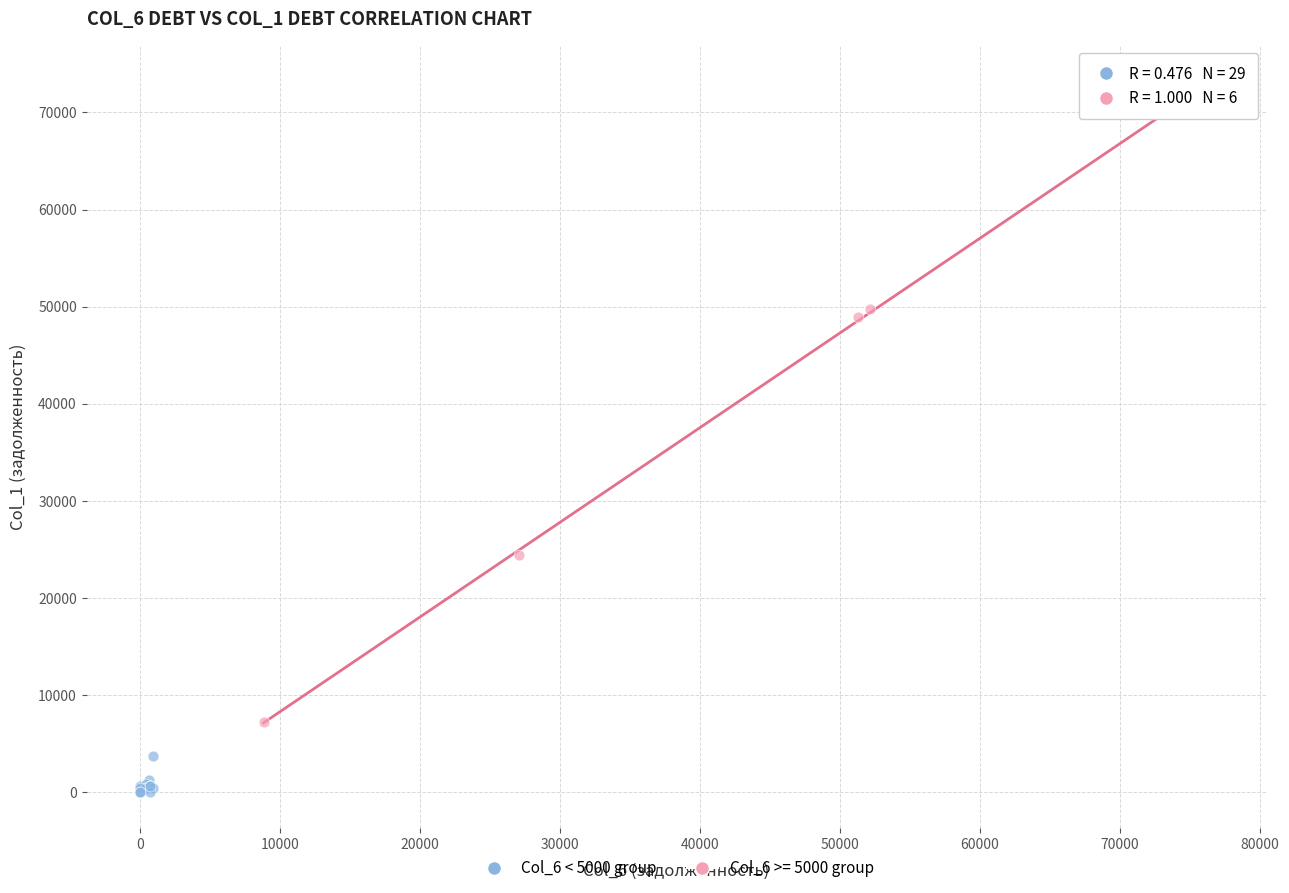

Which series contains the highest Y value?

Col_6 >= 5000 group